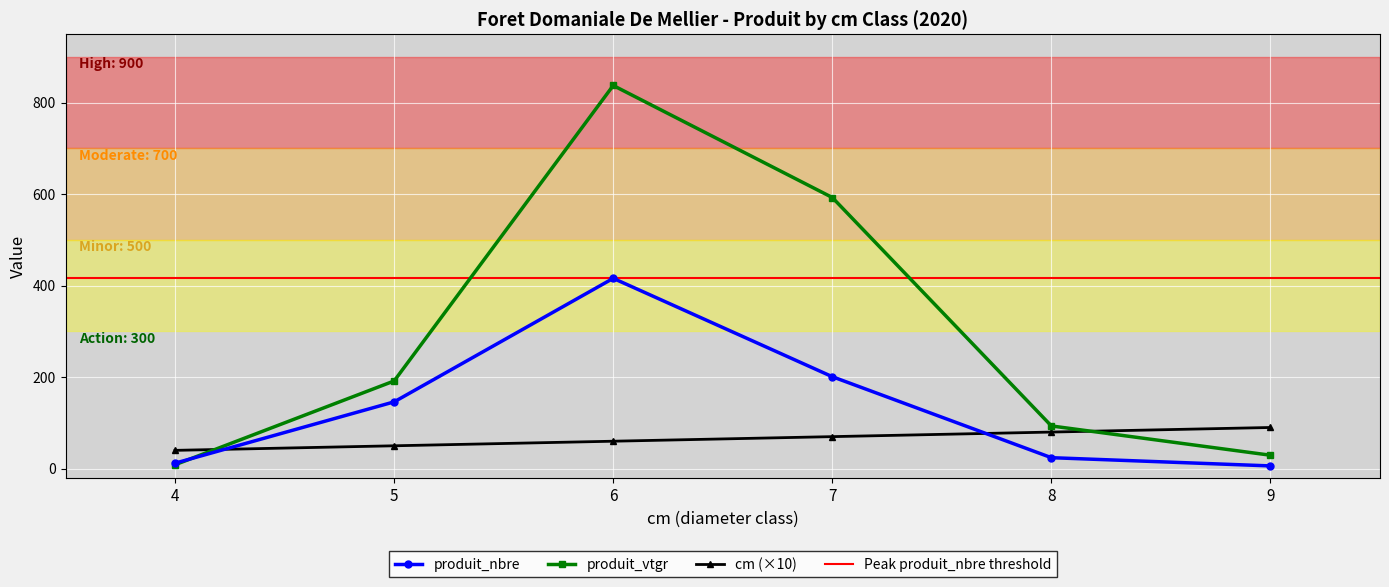

True or false: produit_nbre has a value of 9.4 at 9.

False